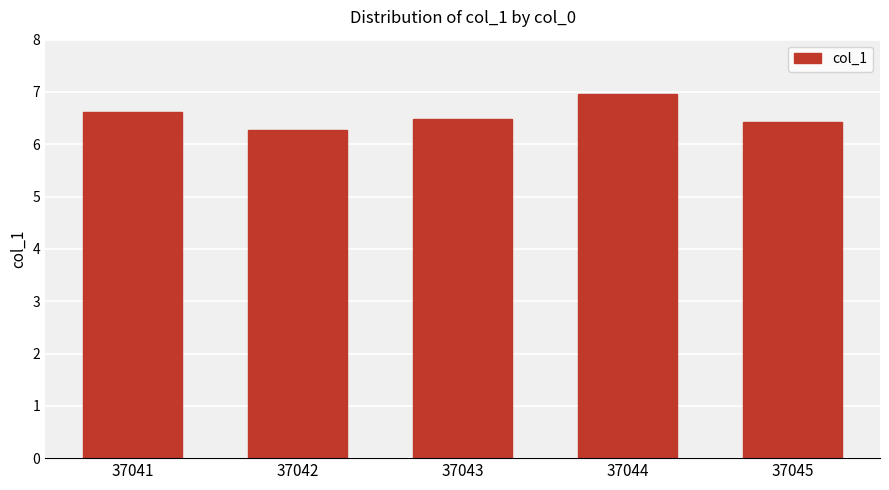

What is the difference between the maximum and minimum values?

0.7